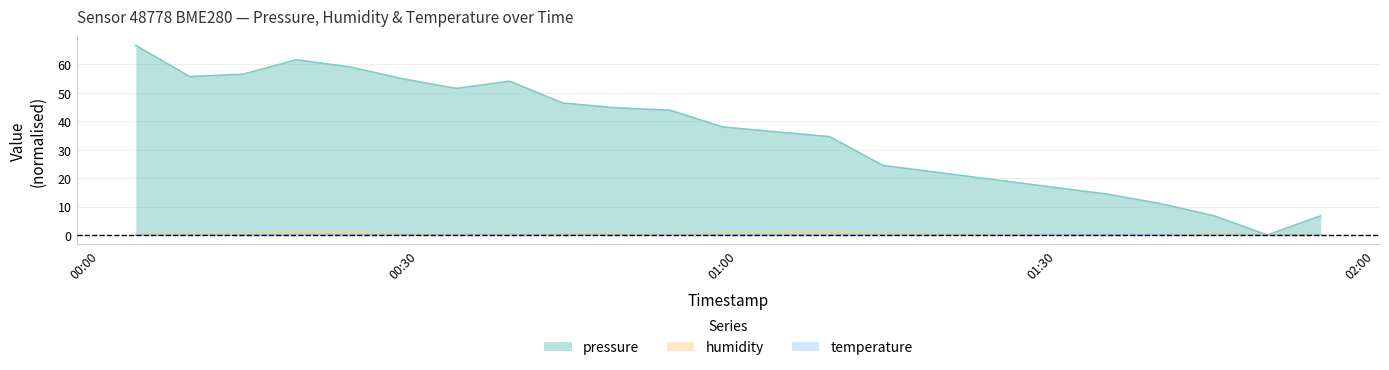

At which category does humidity reach its first local peak?

2023-05-19T00:23:33